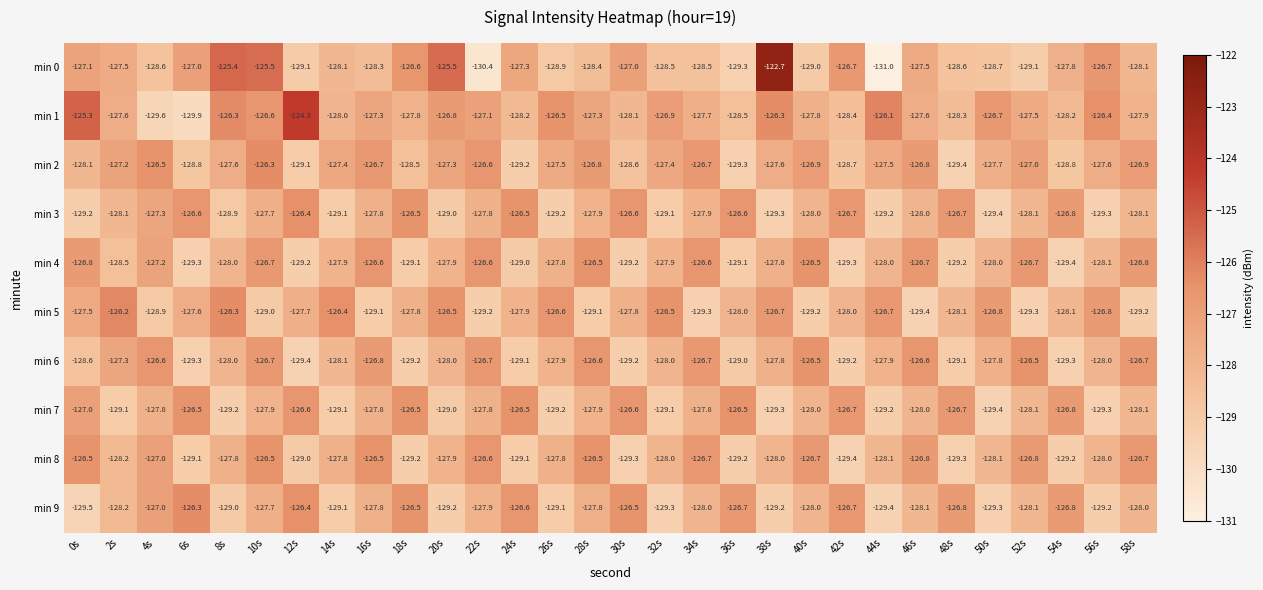

What is the sum of all min 5 values?

-3835.7